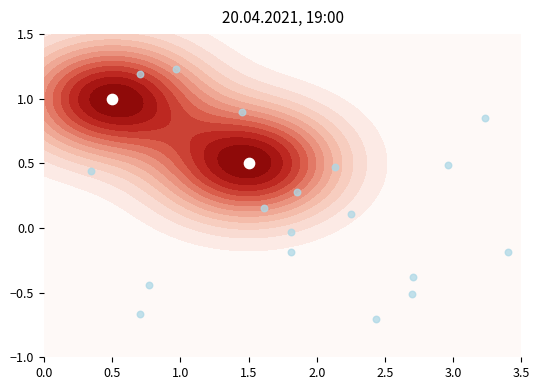

What is the smallest value displayed?

-0.7